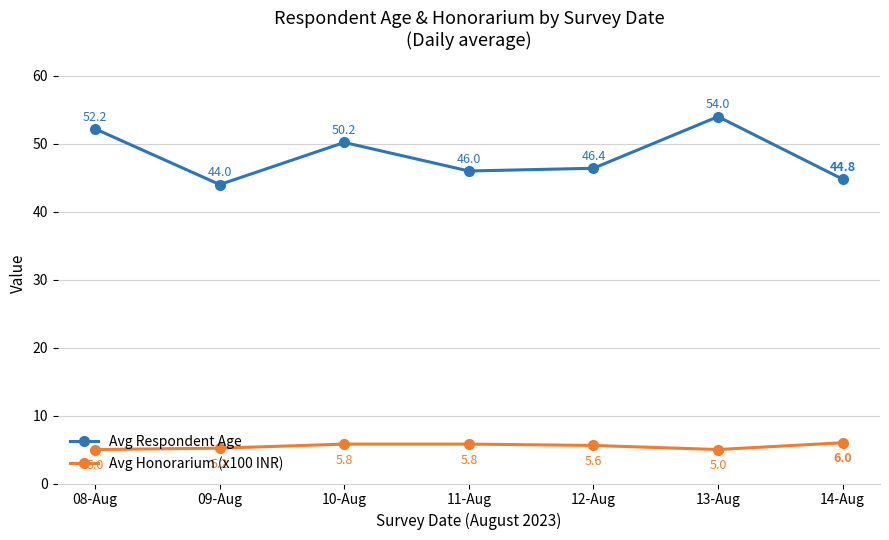

Reading right to left, what are all the values shown in this chart?

Avg Respondent Age: 44.8	54.0	46.4	46.0	50.2	44.0	52.2
Avg Honorarium (x100 INR): 6.0	5.0	5.6	5.8	5.8	5.2	5.0